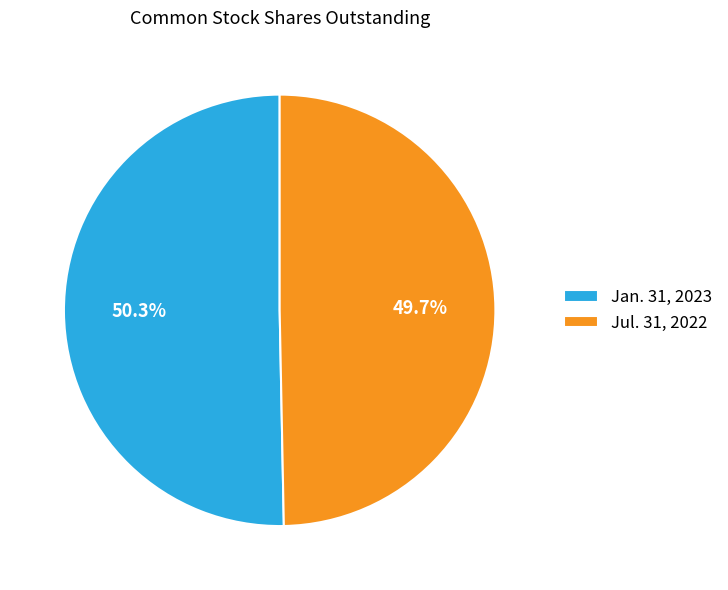

What is the largest slice in the pie chart?

Jan. 31, 2023